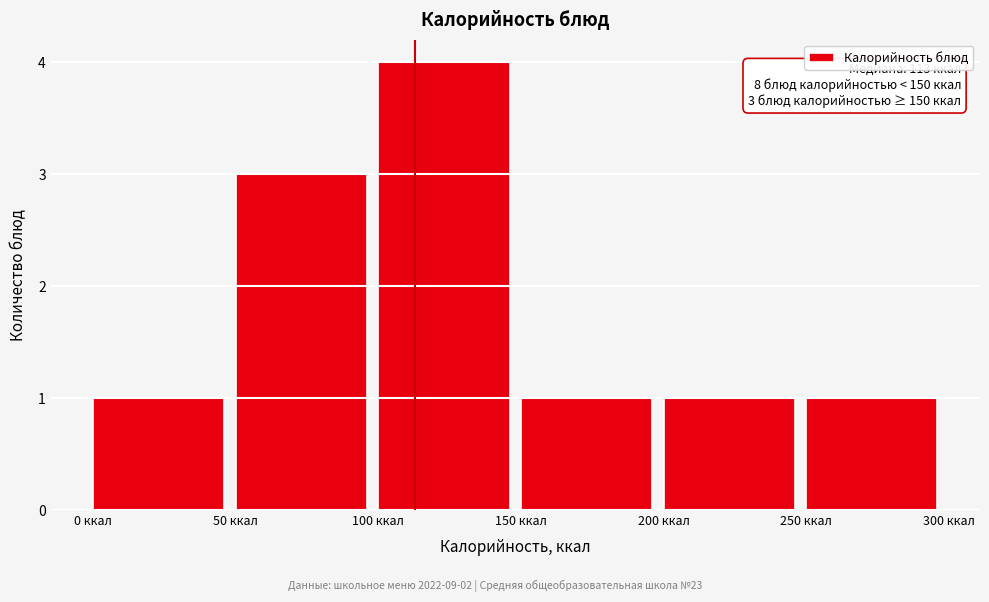

Over which range of the x-axis is the bar tallest?

100 to 150